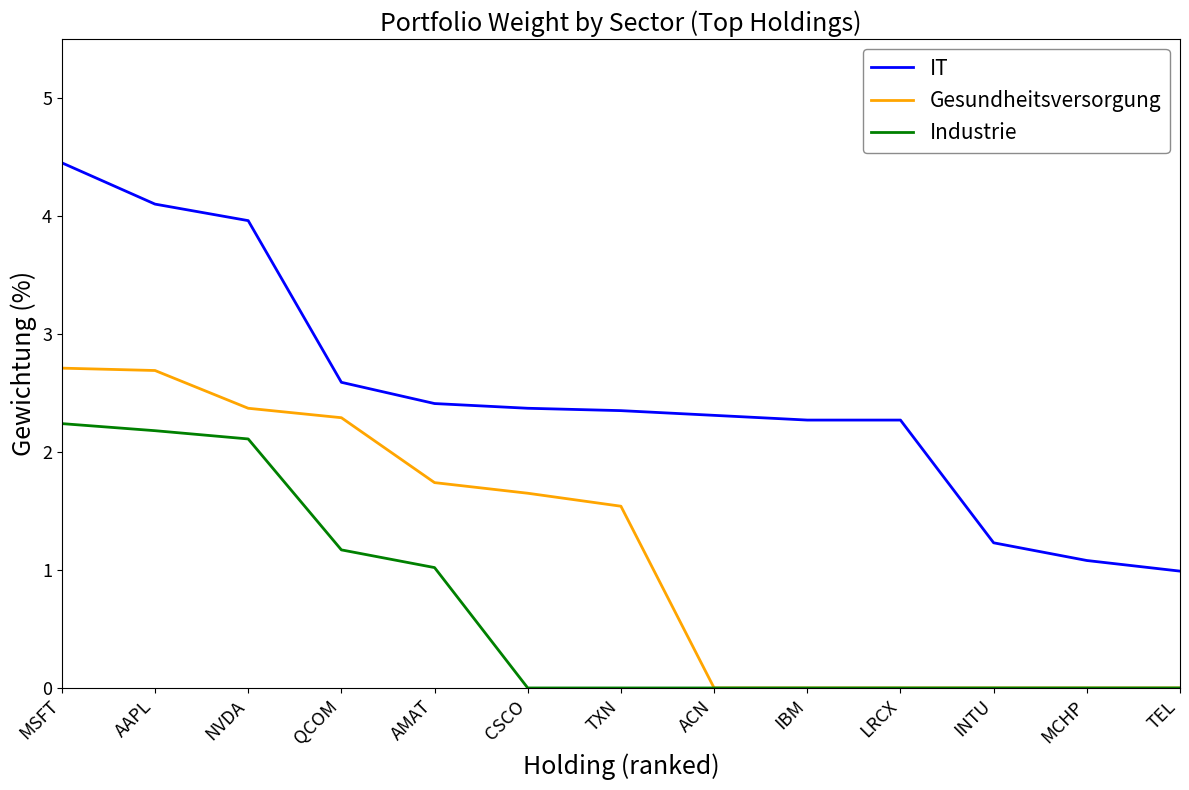

What position from the left is NVDA?

3